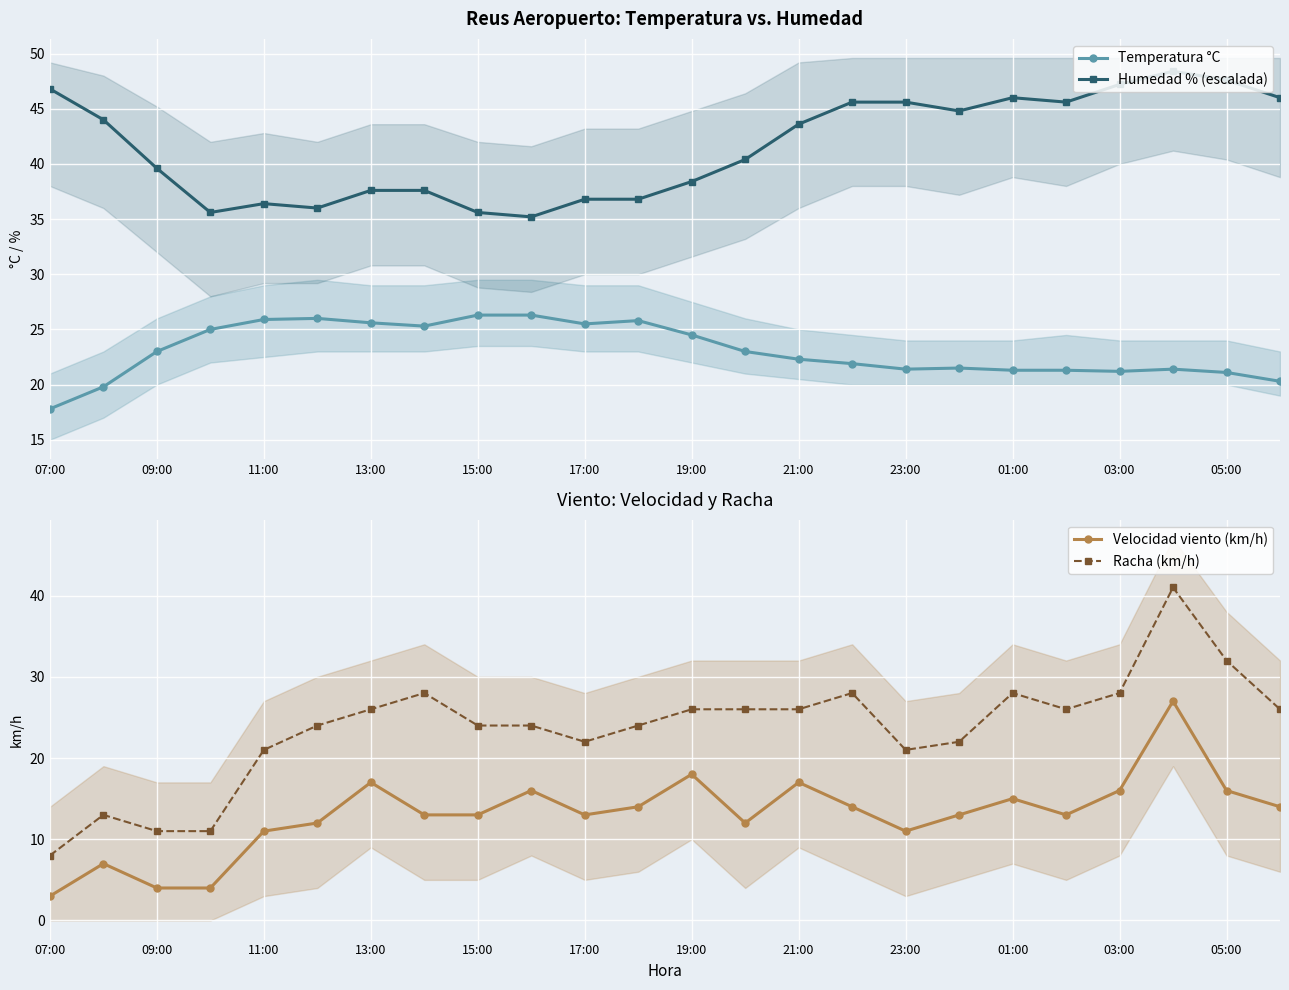

Rank the series by their maximum value, from highest to lowest.

Humedad % (escalada), Racha (km/h), Velocidad viento (km/h), Temperatura °C